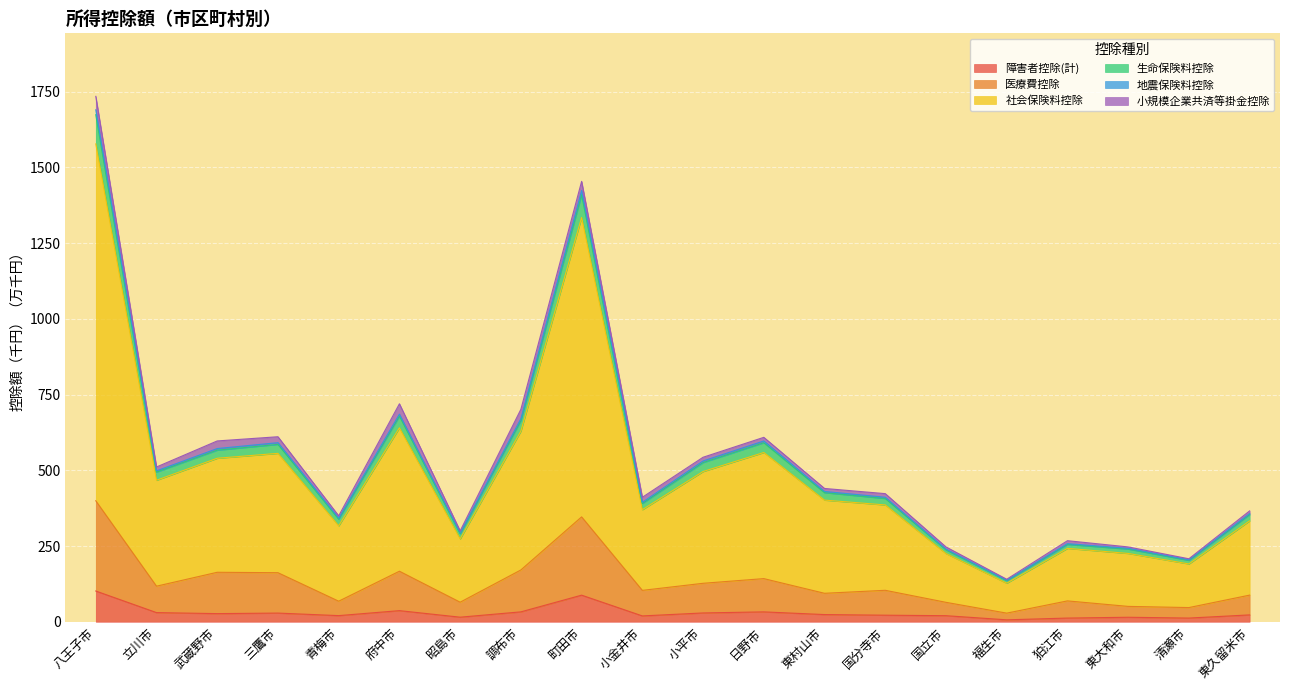

How many data points does each series have?

20